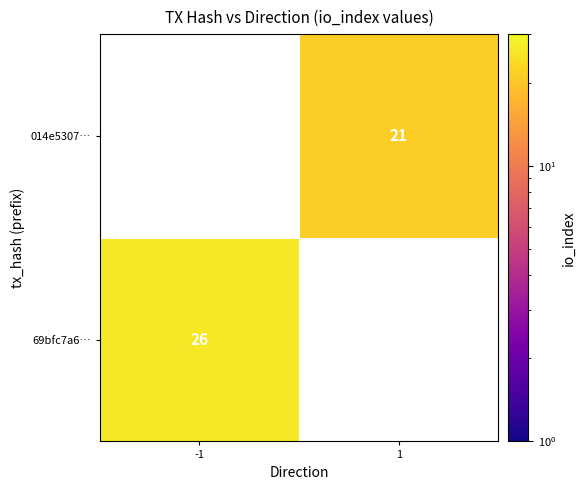

True or false: 69bfc7a6… has a value of 7 at -1.

False